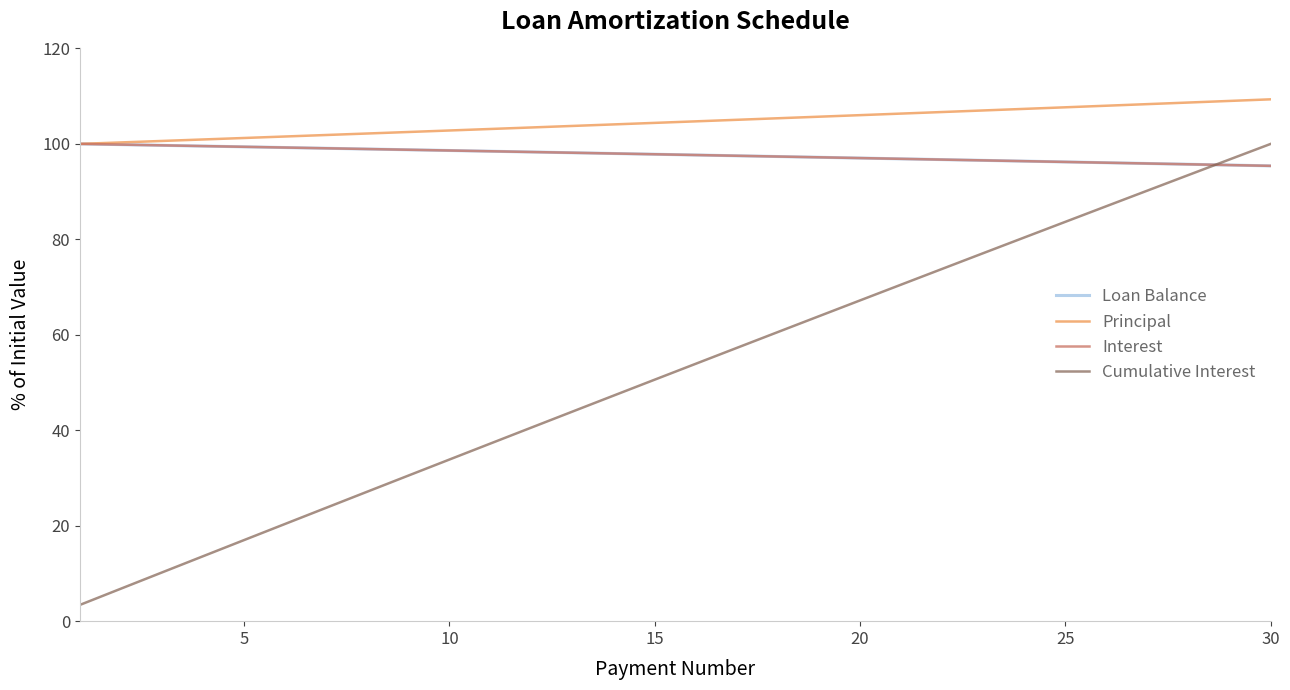

What is the maximum value shown in the chart?

109.3